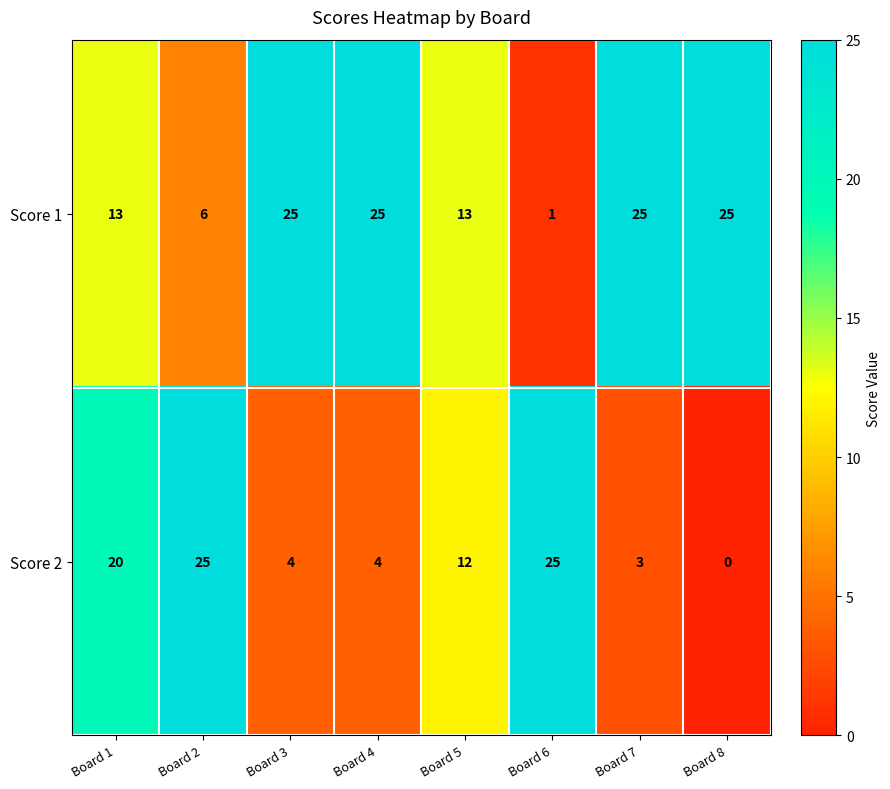

At which category is the sum across all series the highest?

Board 1